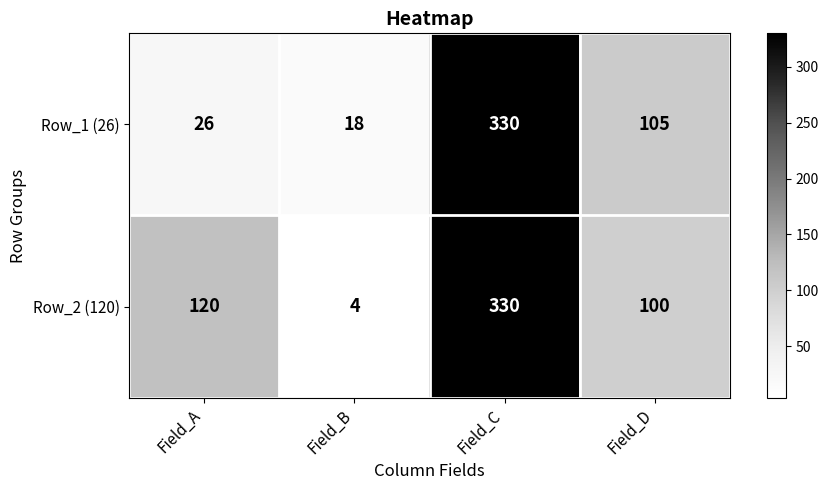

Read the Row_1 (26) value at Field_C, to the nearest 50.

350